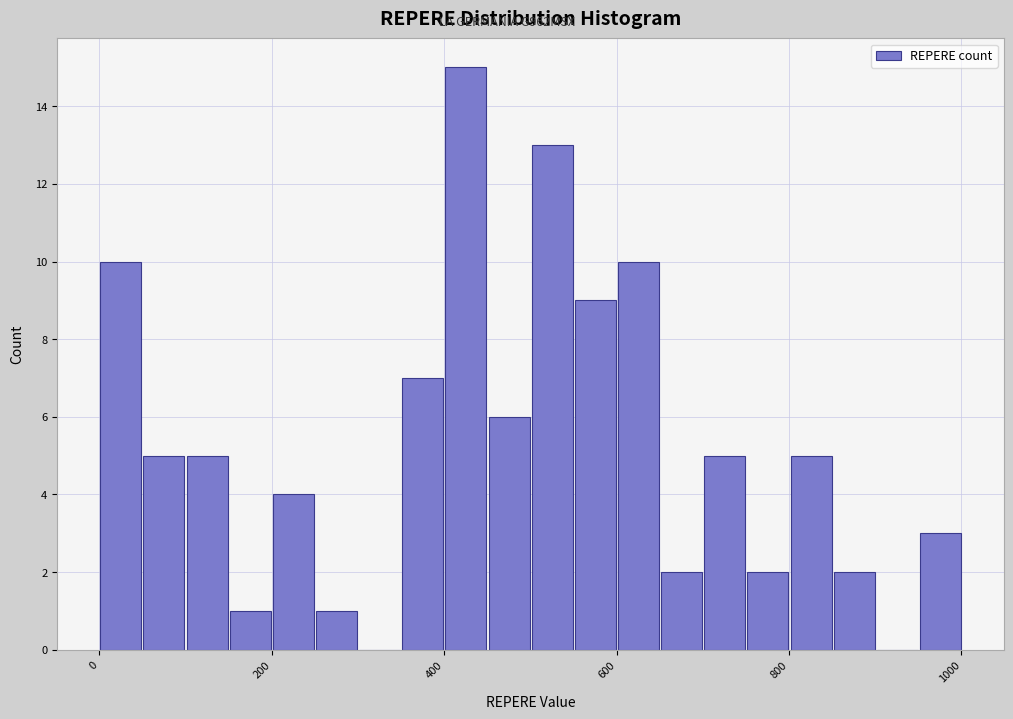

Read against the x-axis, roughly where is the centre of the tallest bar?

420